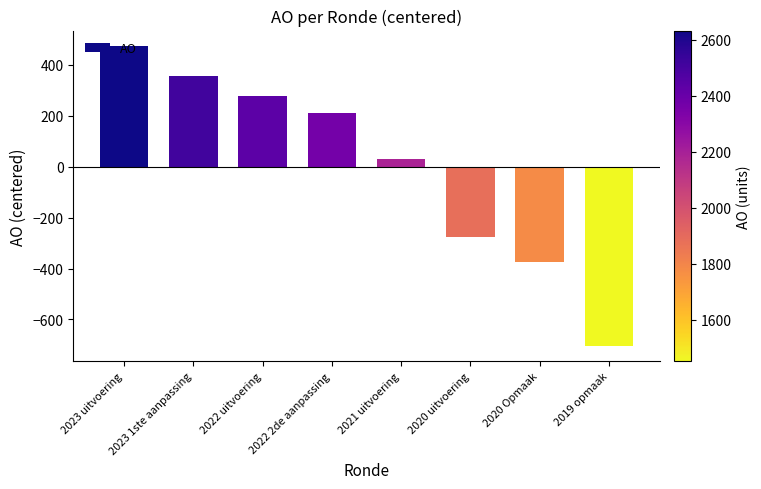

What position from the left is 2020 uitvoering?

6